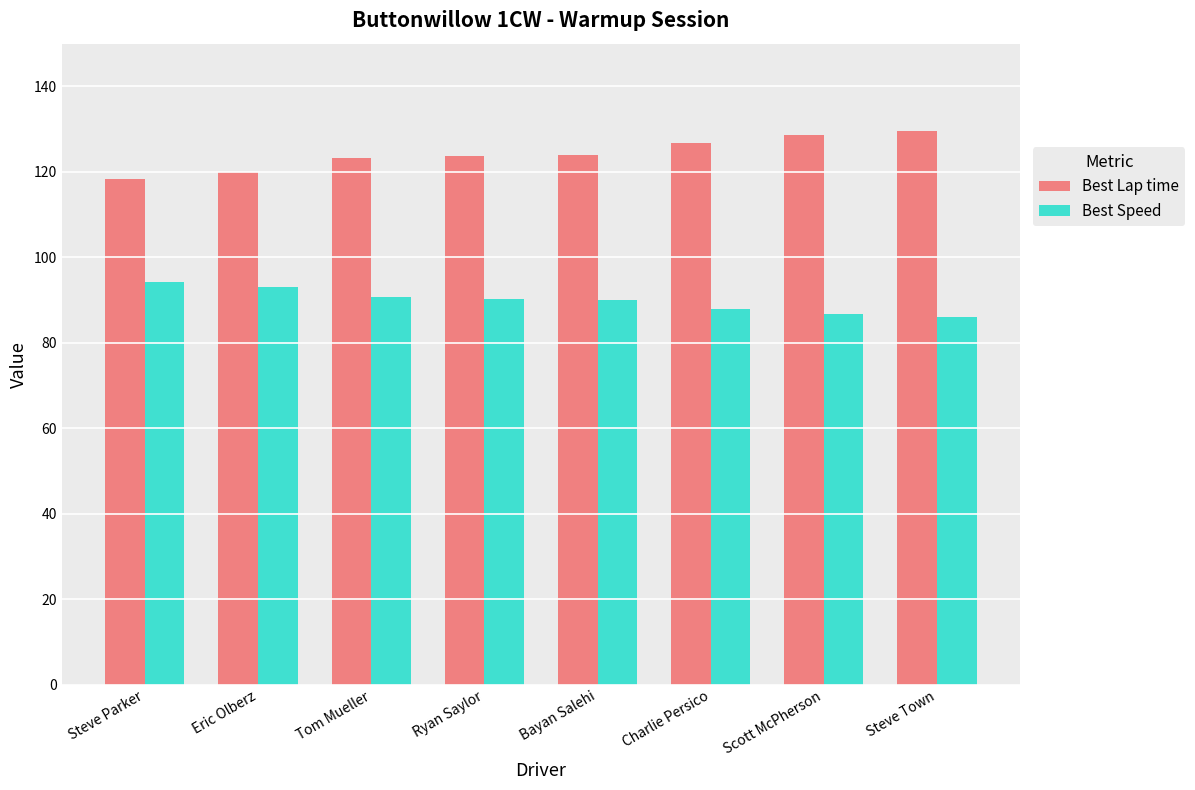

What is the spread (max minus min) of values at Eric Olberz?

26.9